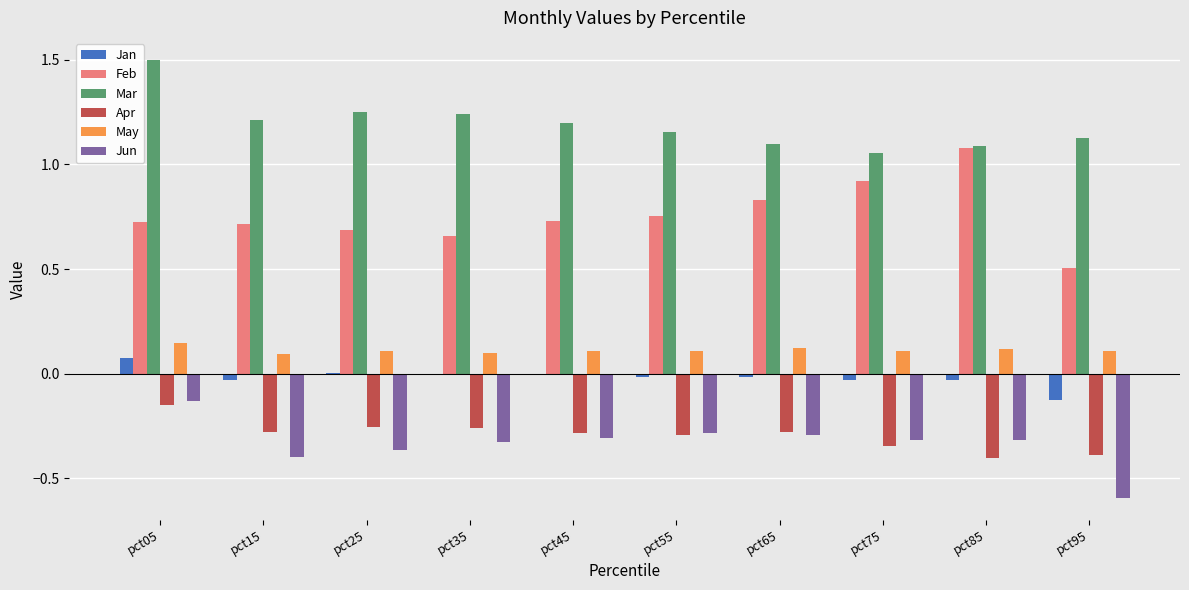

At which category is the sum across all series the highest?

pct05